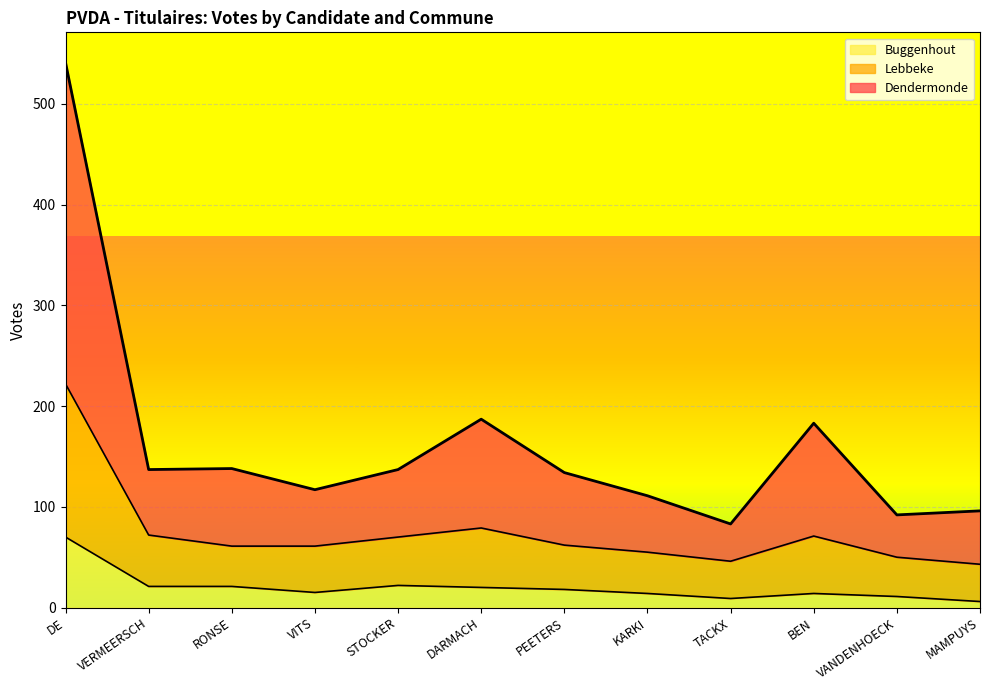

True or false: Lebbeke and Buggenhout cross at least once.

False